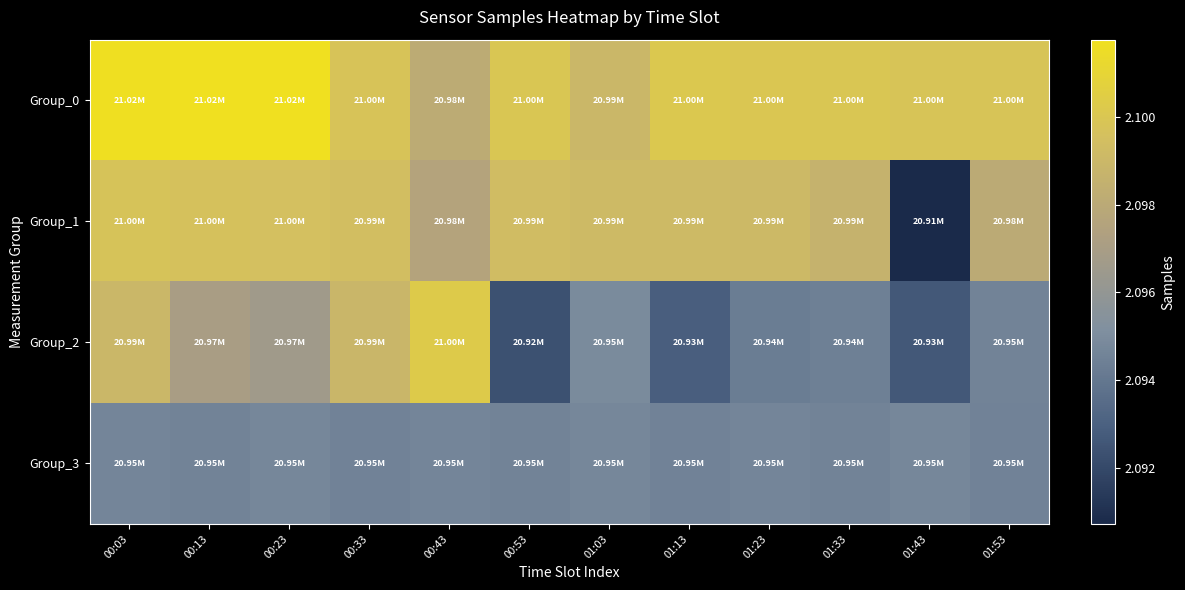

Rank the series by their average value, from highest to lowest.

Group_0, Group_1, Group_2, Group_3